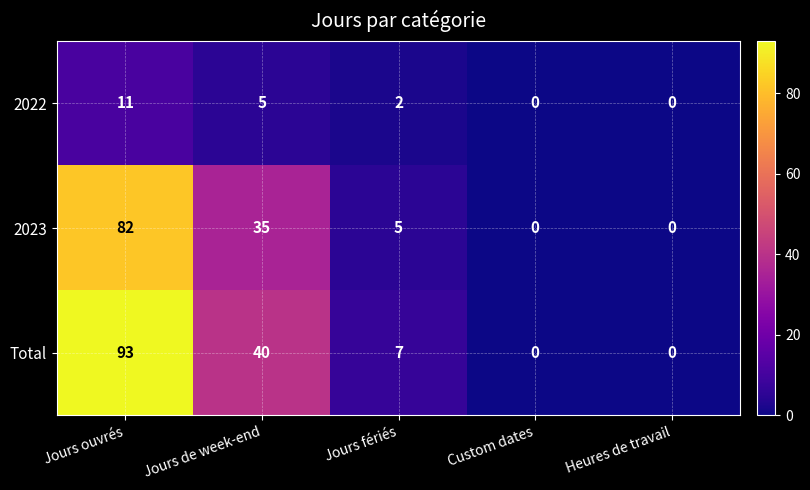

Rank the series by their maximum value, from lowest to highest.

2022, 2023, Total